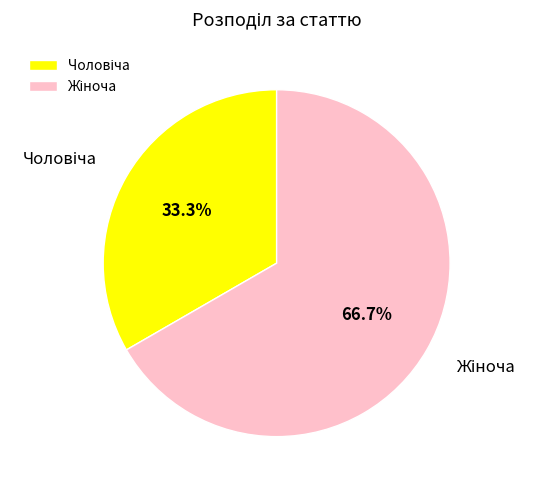

Is there any slice that represents more than half of the pie?

Yes